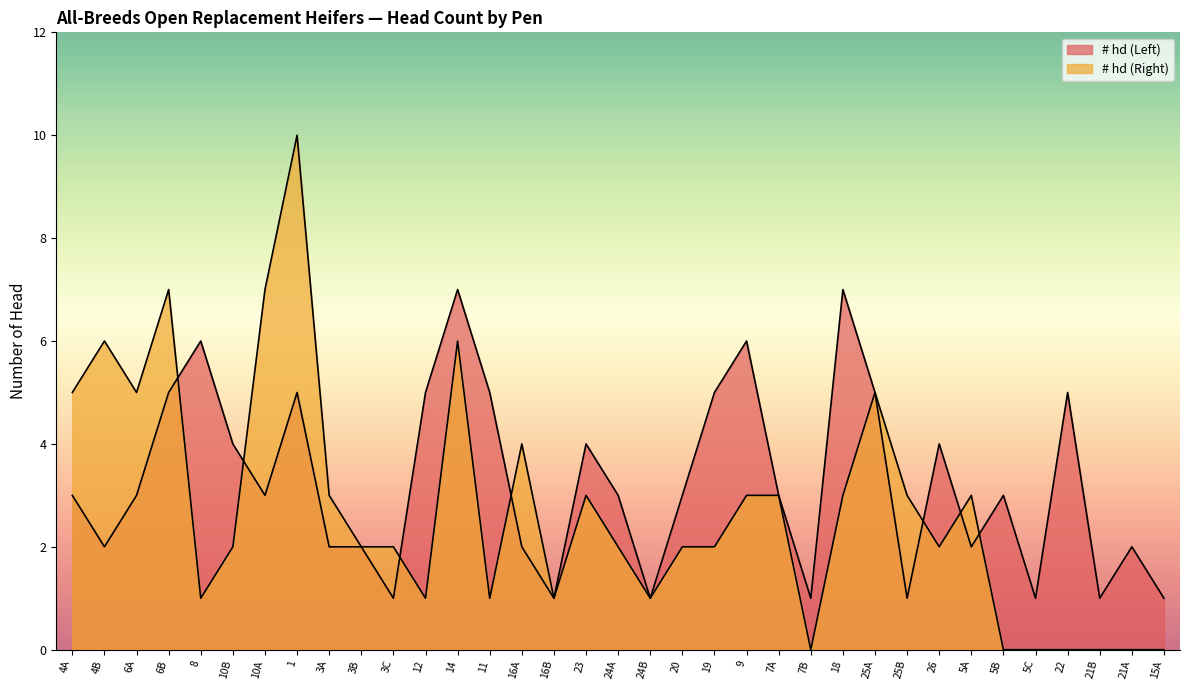

True or false: # hd (Left) has a value of 3 at 4A.

True